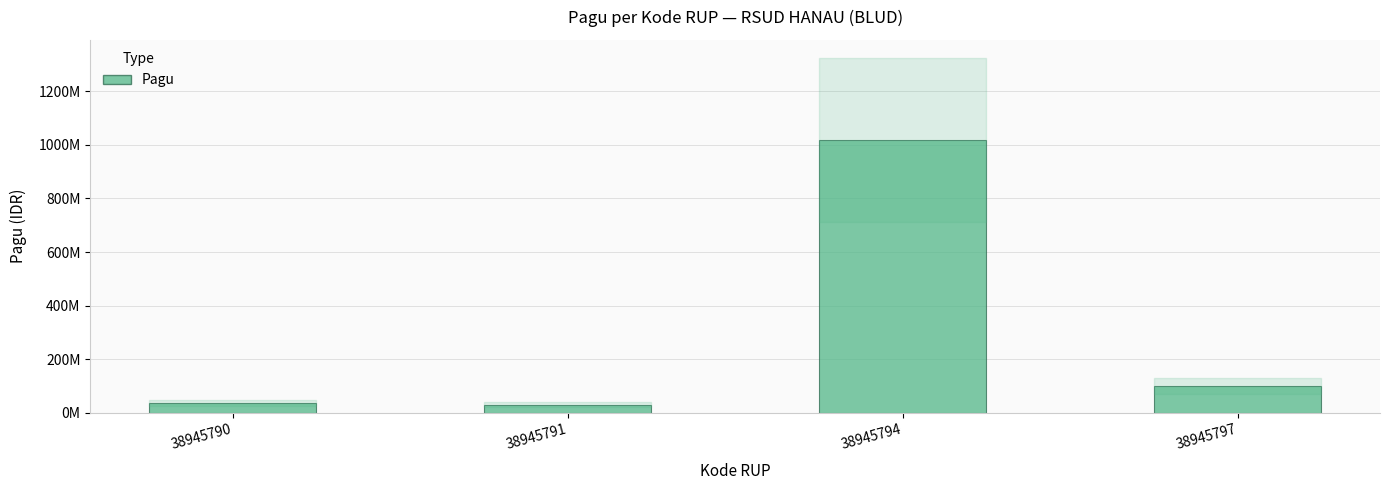

Are the bars horizontal?

No